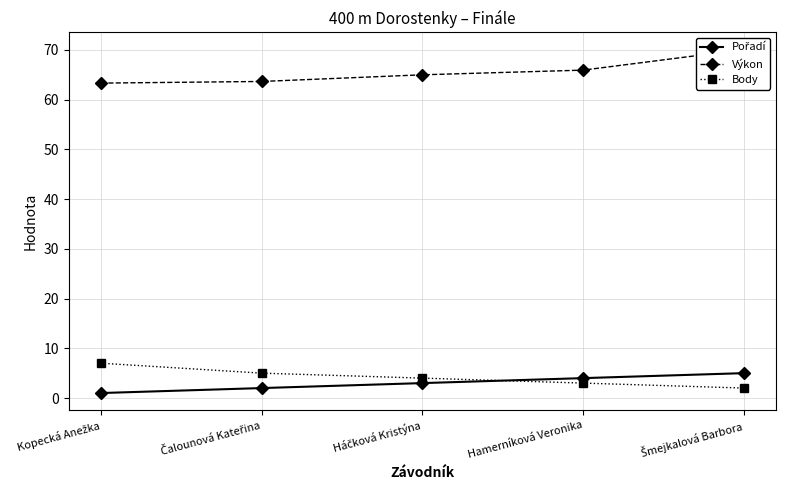

True or false: Výkon and Pořadí cross at least once.

False